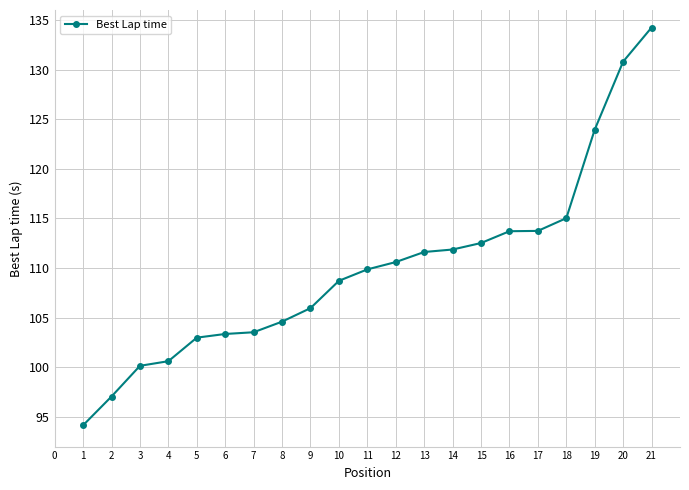

Does the chart display data point markers on the line(s)?

Yes